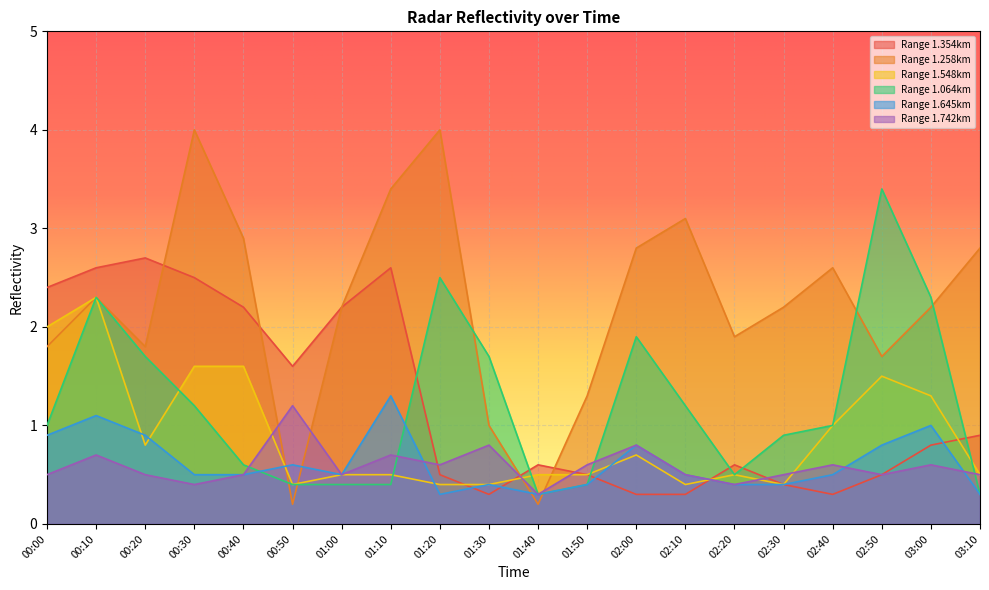

What is the label of the 17th point from the left?

02:40